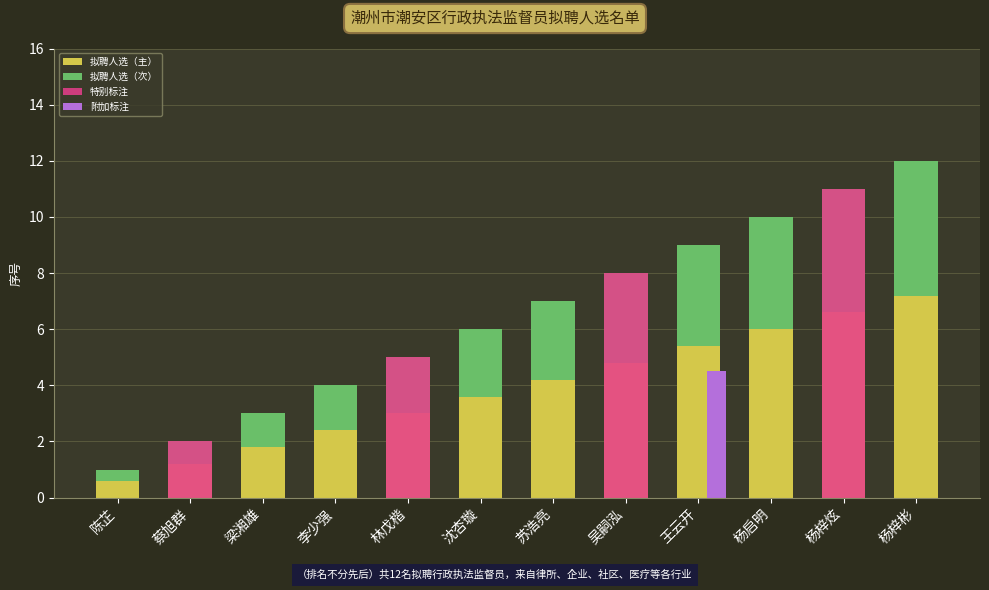

Which has a higher value, 李少强 or 林戊楷?

林戊楷